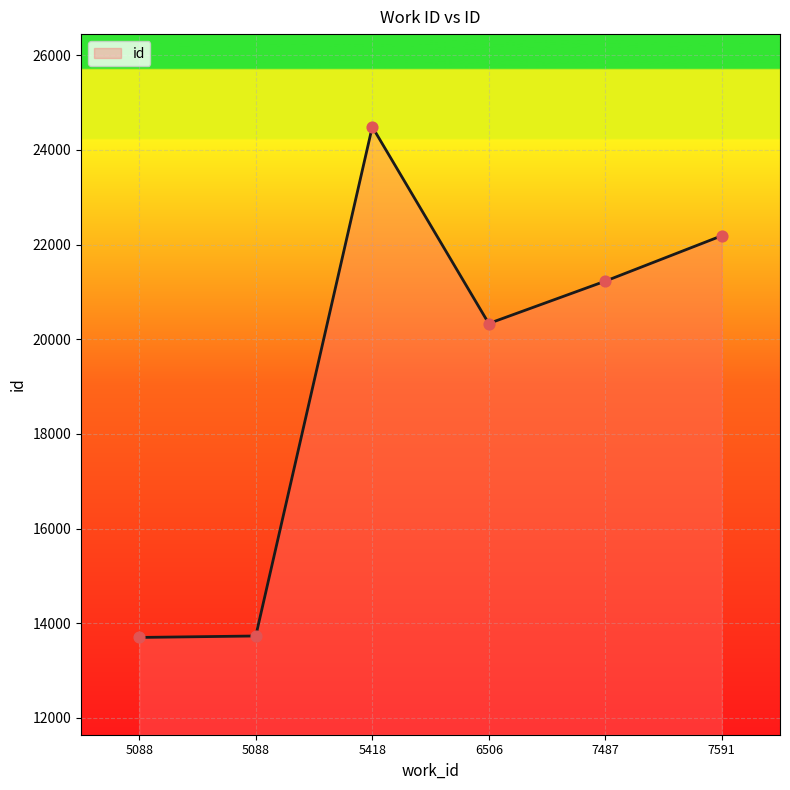

How many series are shown in this chart?

1